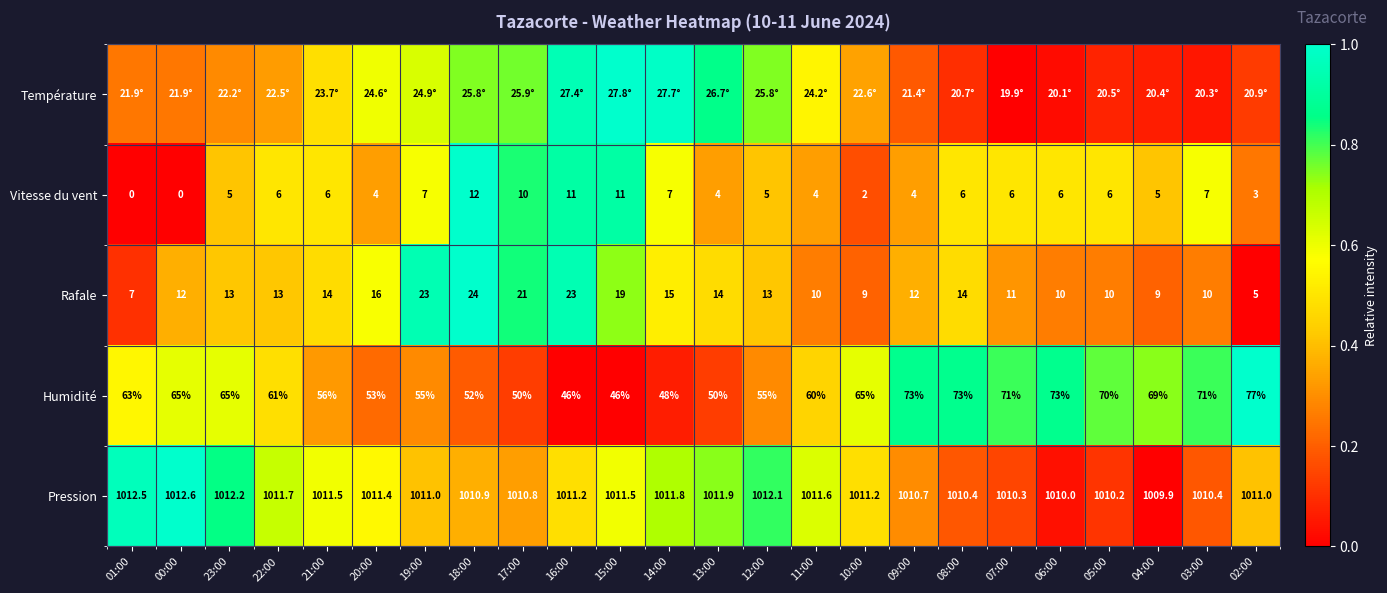

Is the value of Humidité at 02:00 greater than the value of Vitesse du vent at 03:00?

Yes